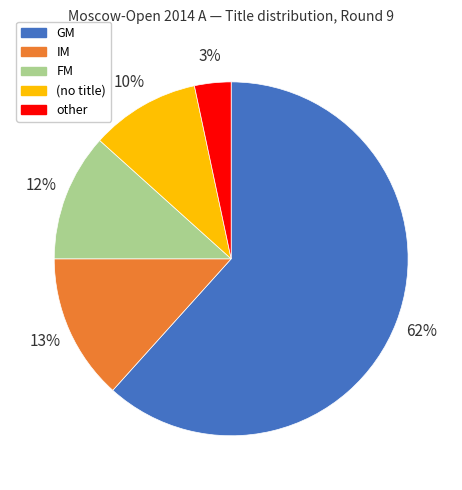

How many segments does this pie chart have?

5